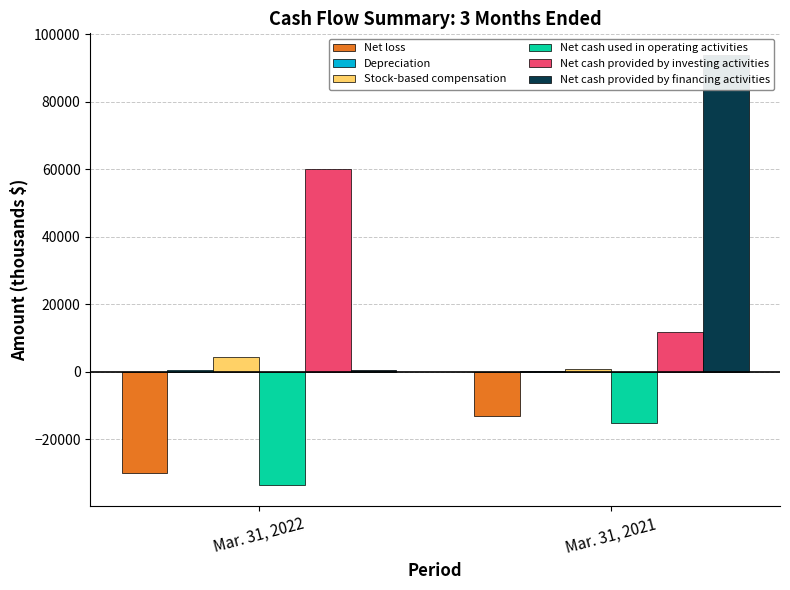

Where is Net cash provided by investing activities nearest to the value 35903?

Mar. 31, 2022